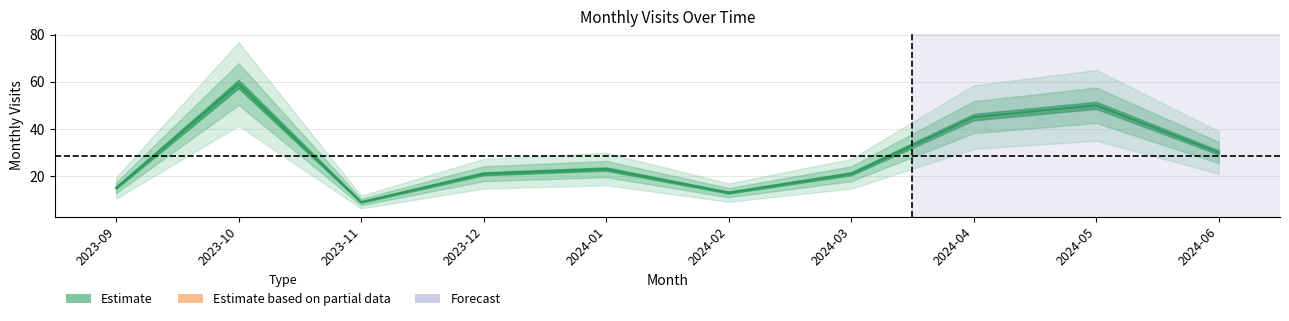

Rank the categories by value from lowest to highest.

2023-11, 2024-02, 2023-09, 2023-12, 2024-03, 2024-01, 2024-06, 2024-04, 2024-05, 2023-10